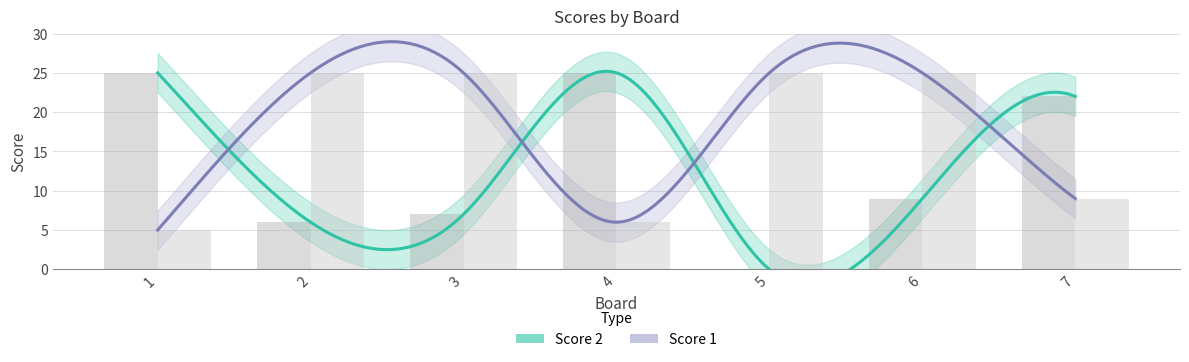

What are all the series names shown in the legend?

Score 1, Score 2